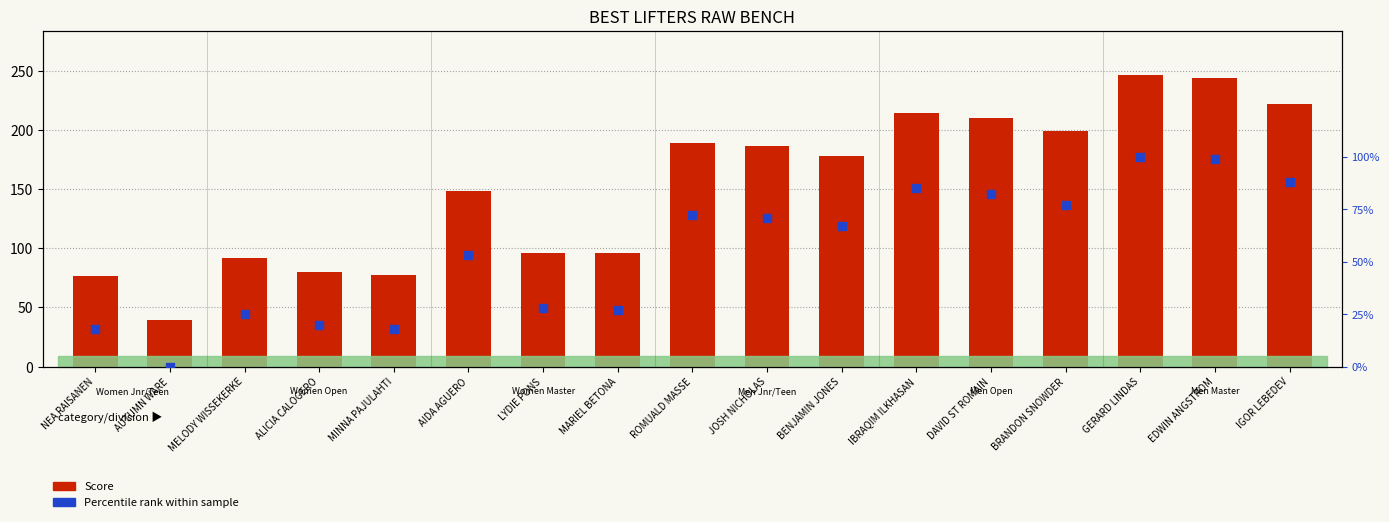

Which series contains the highest Y value?

Score